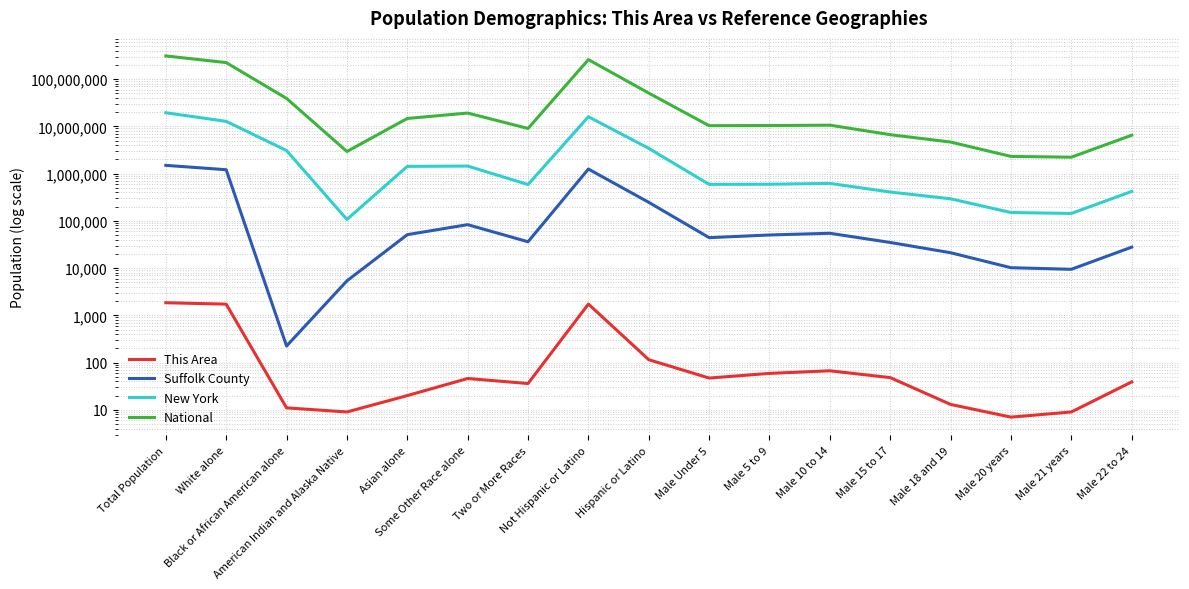

Which series has the largest range (max minus min)?

National